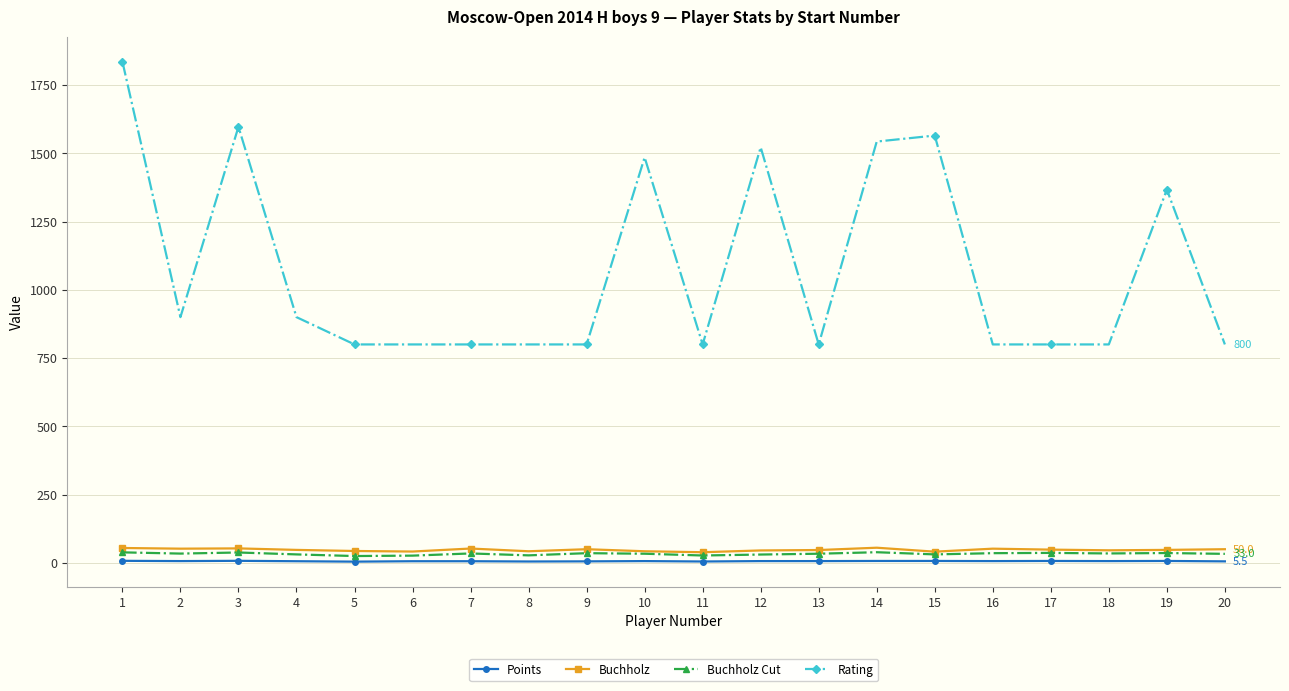

What is the smallest value displayed?

4.5